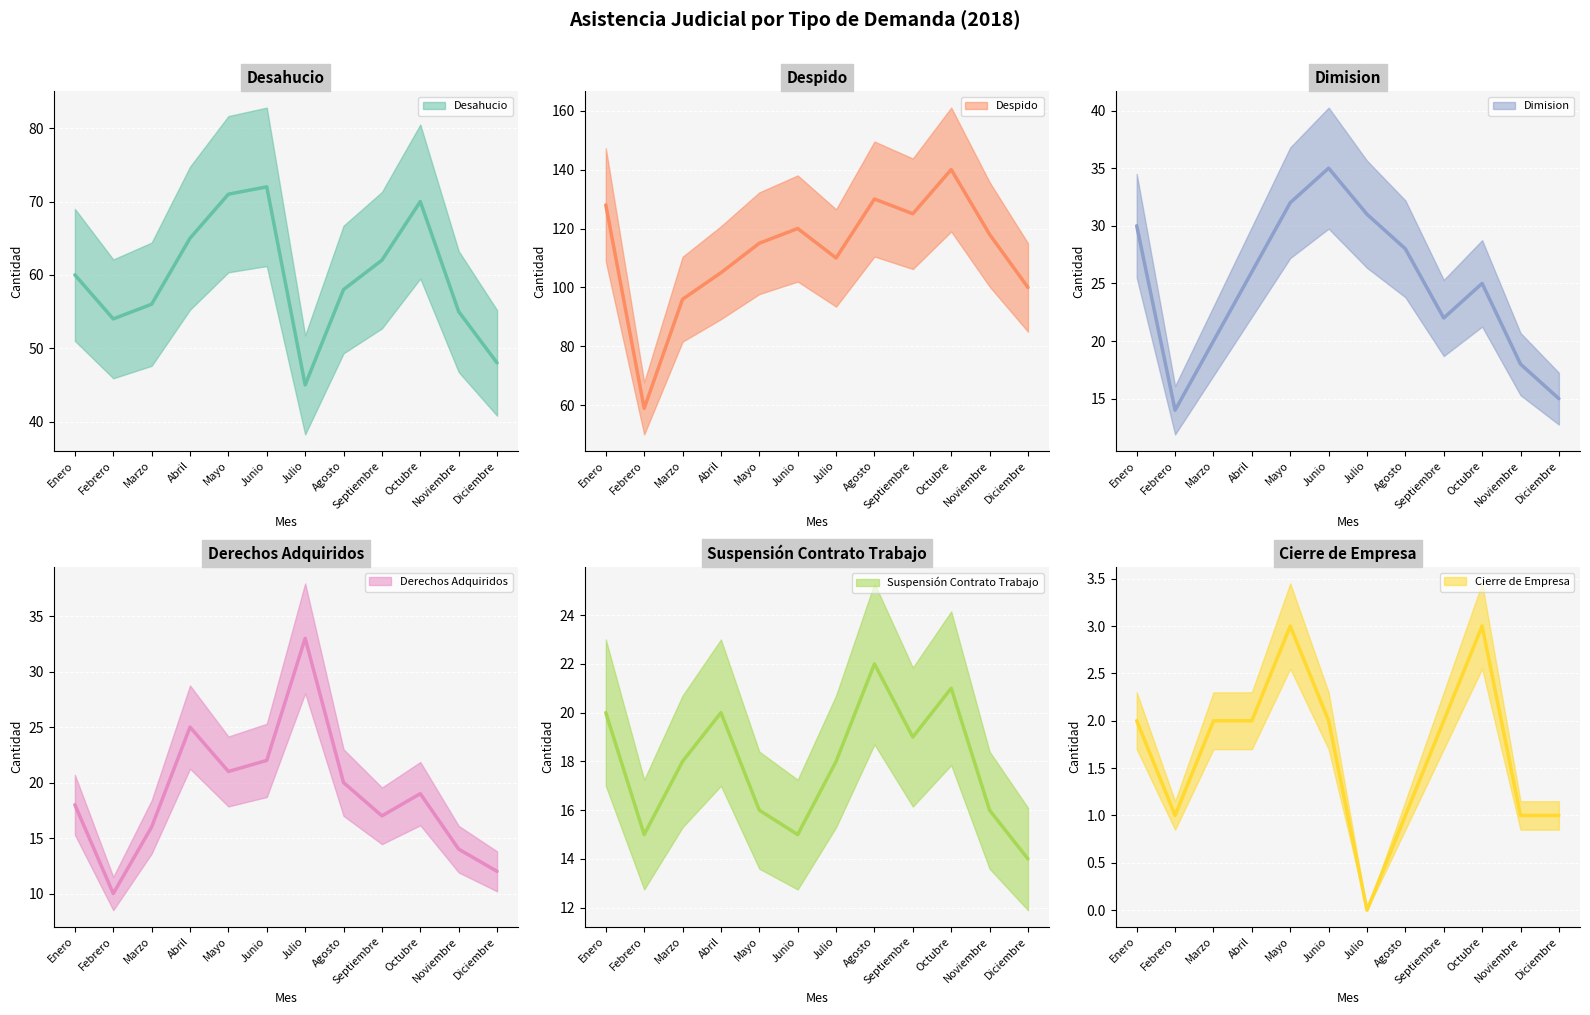

The value of Despido at Febrero is 59. True or false?

True